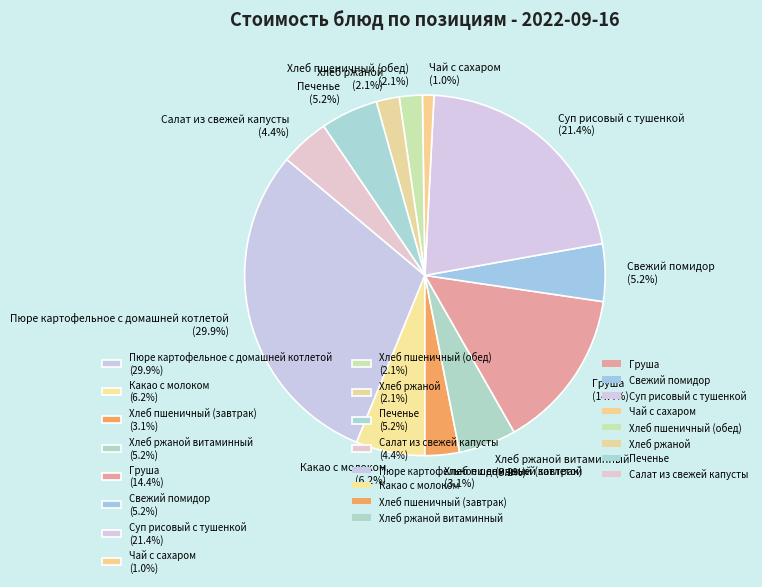

Is there any slice that represents more than half of the pie?

No